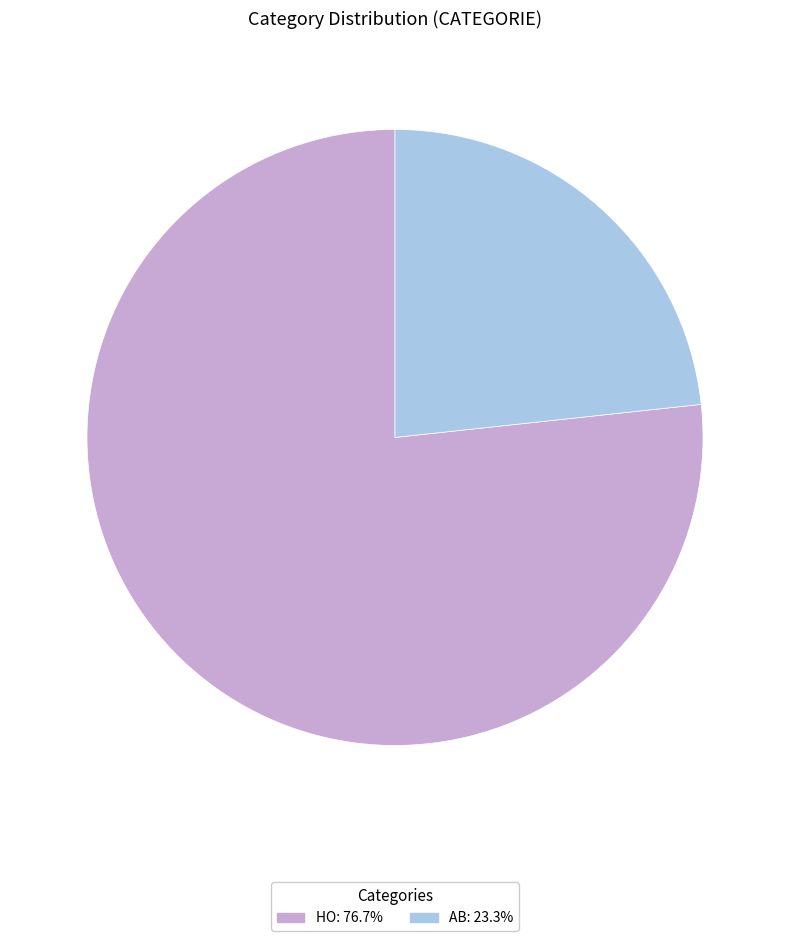

Rank the categories by value from lowest to highest.

AB, HO